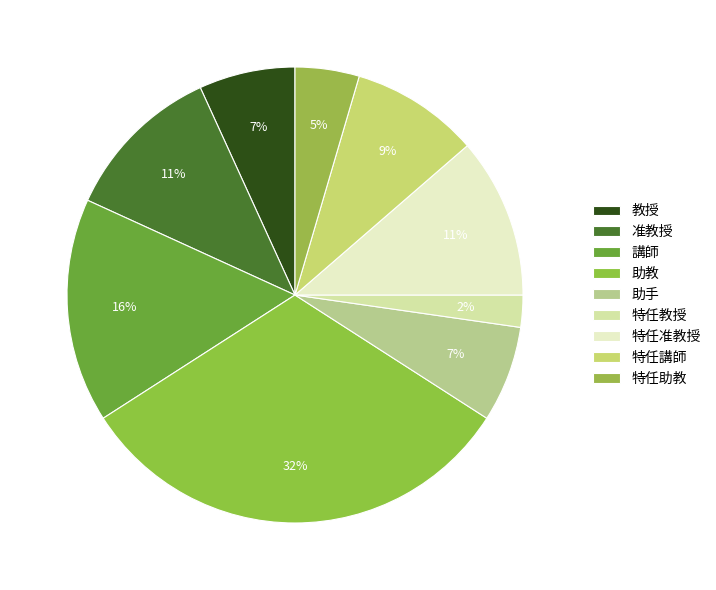

Between 特任助教 and 教授, which is larger?

教授